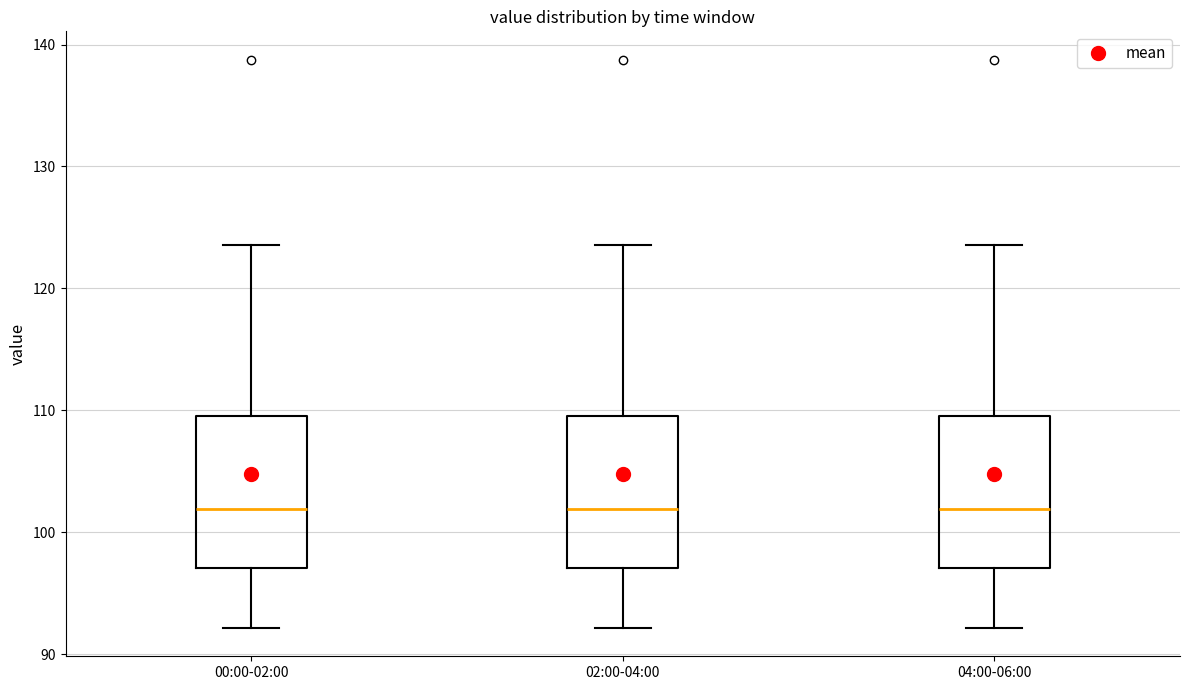

Reading left to right, transcribe this box plot: for each box, give where its median line is, the range the box spans, and where its two whiskers end, as read against the y-axis. The values are not printed on the chart, so give them approximately, as read against the axis.

00:00-02:00: median 102, box 97 to 109, whiskers 92 to 124
02:00-04:00: median 102, box 97 to 109, whiskers 92 to 124
04:00-06:00: median 102, box 97 to 109, whiskers 92 to 124